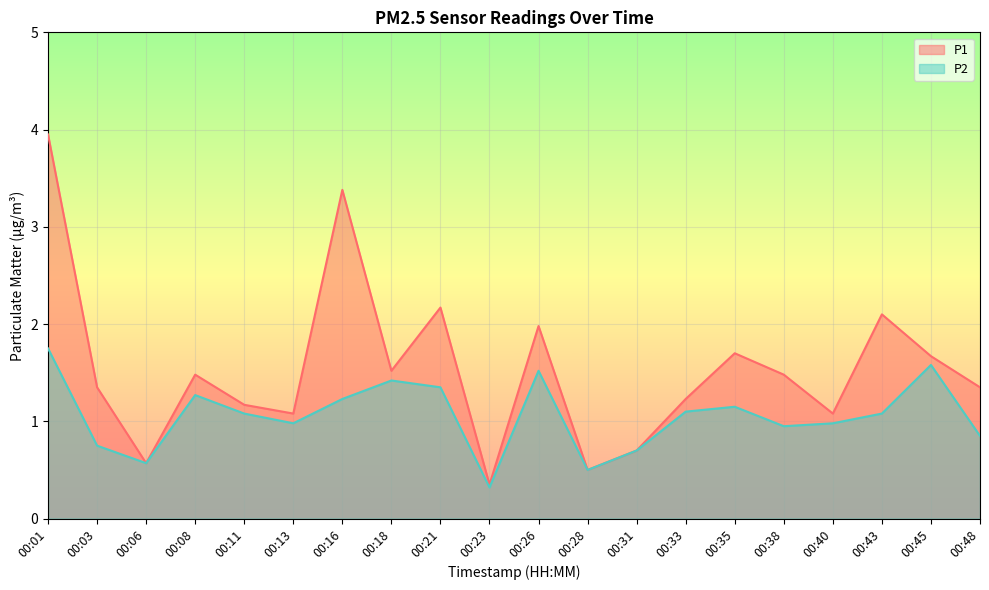

What is the difference between the second highest and second lowest values in the P1 series?

2.9